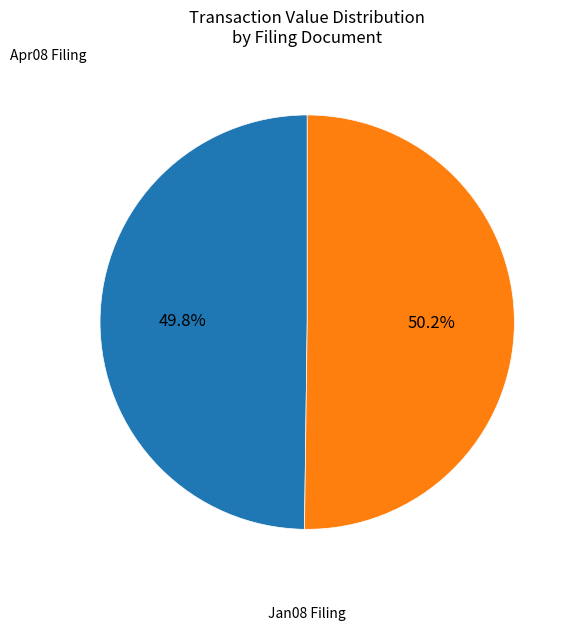

Does any single category account for the majority?

Yes